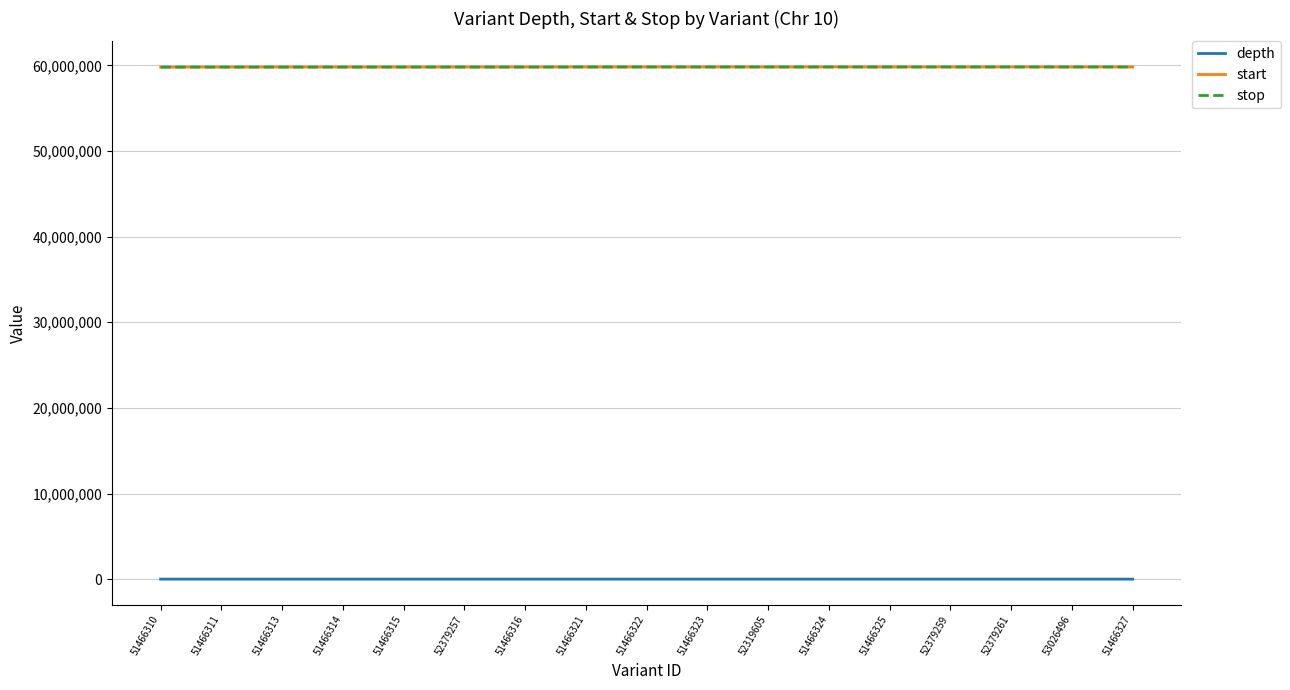

True or false: start and depth cross at least once.

False